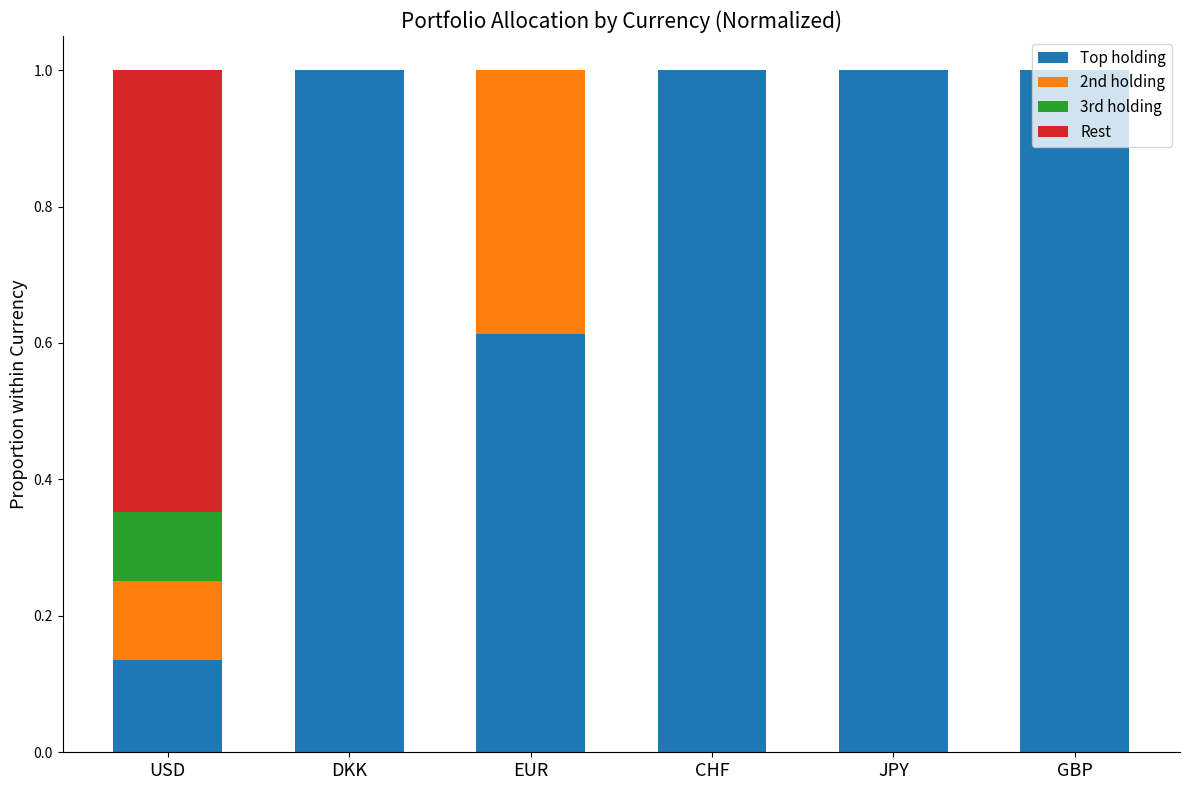

The value of Top holding at USD is 0.1. True or false?

True